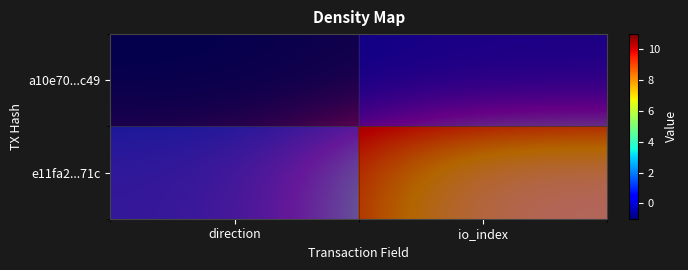

What is the difference between the maximum and minimum values in the e11fa2...71c series?

10